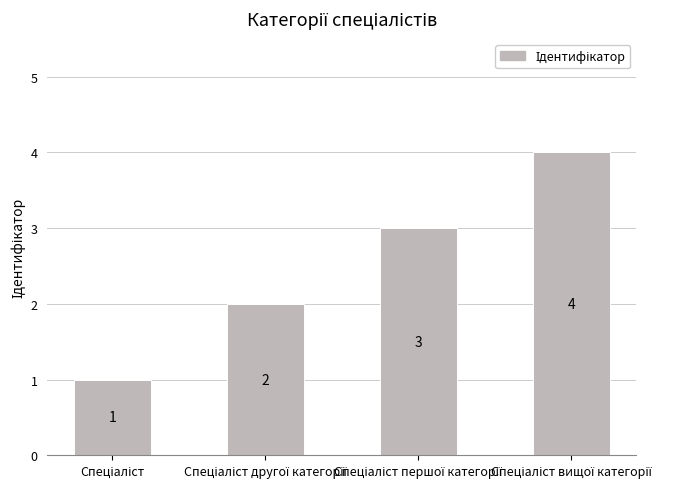

Does the chart contain any negative values?

No